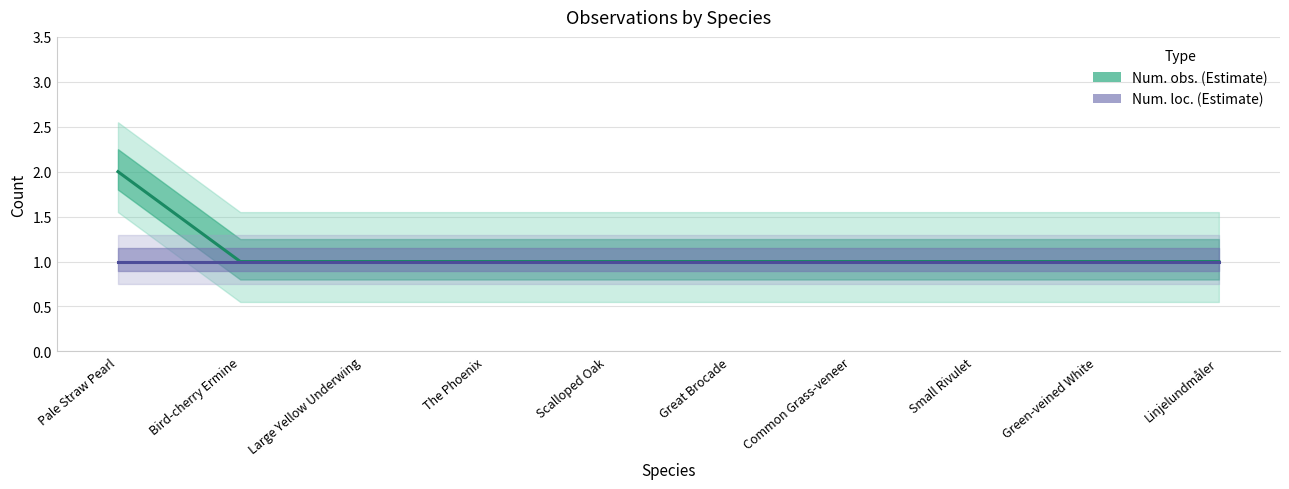

What position from the left is Scalloped Oak?

5